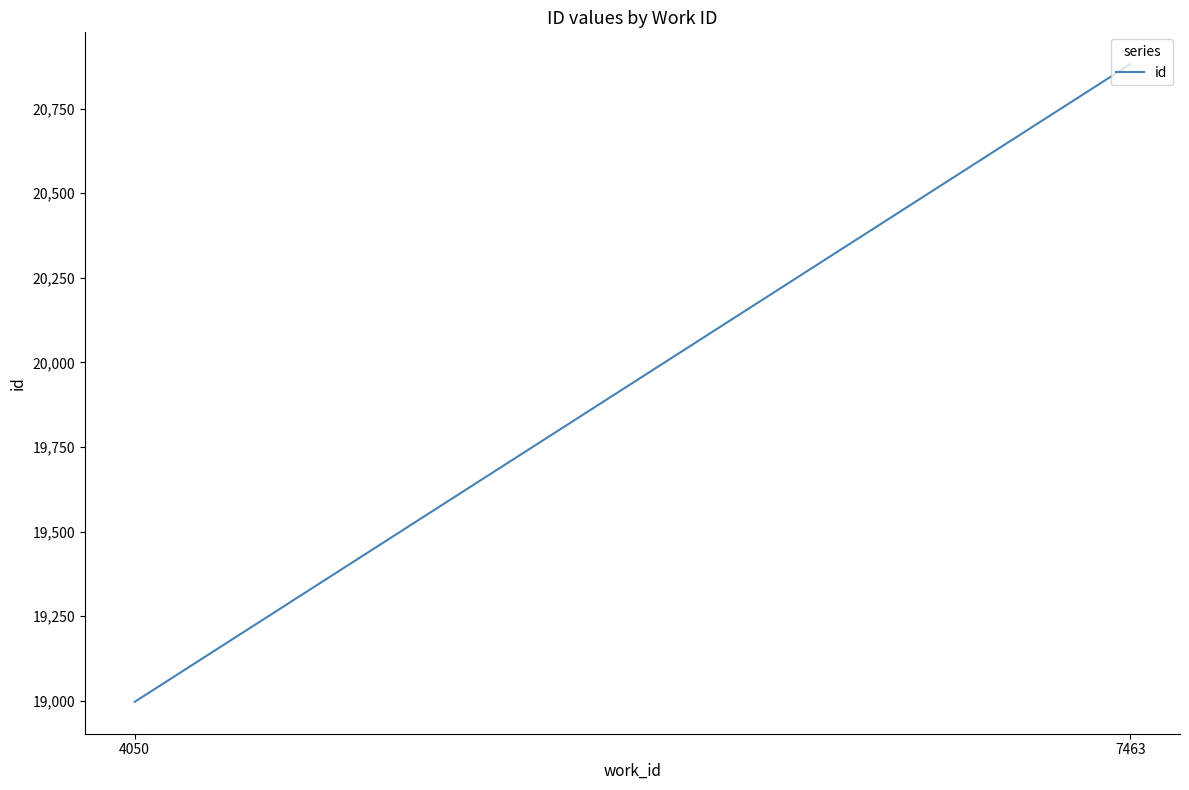

What is the value of the 1st point from the left?

18997